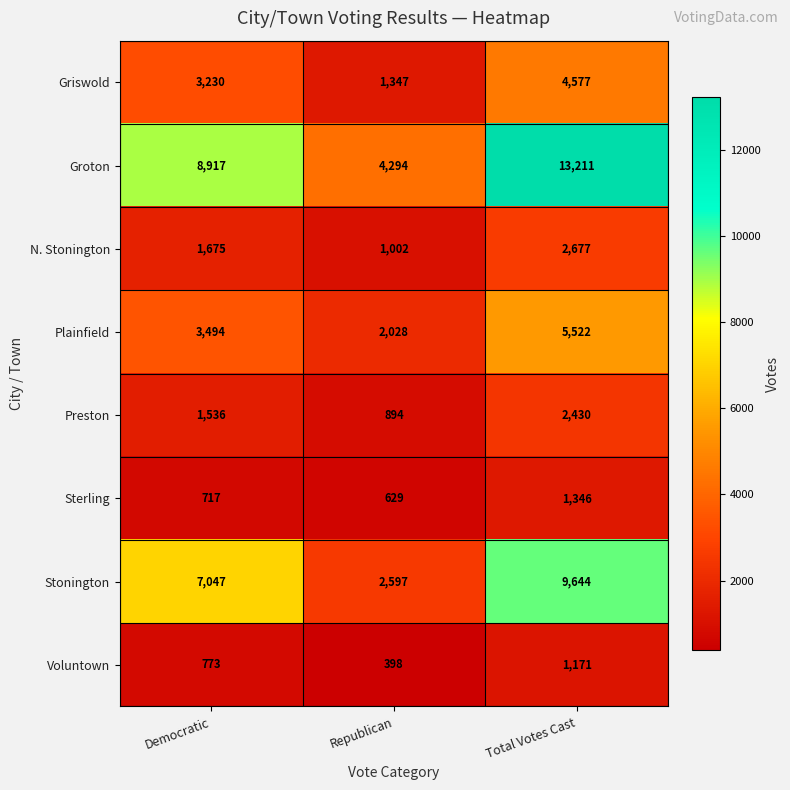

What is the total value across all series at Republican?

13189